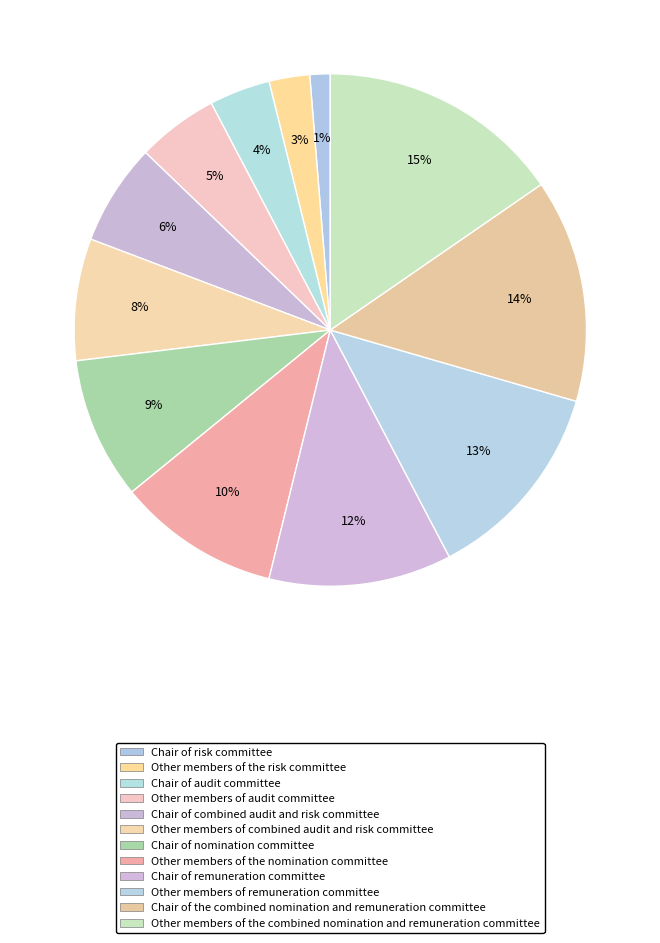

To the nearest percent, what is the difference between the Other members of the combined nomination and remuneration committee and Chair of the combined nomination and remuneration committee slice percentages?

1%